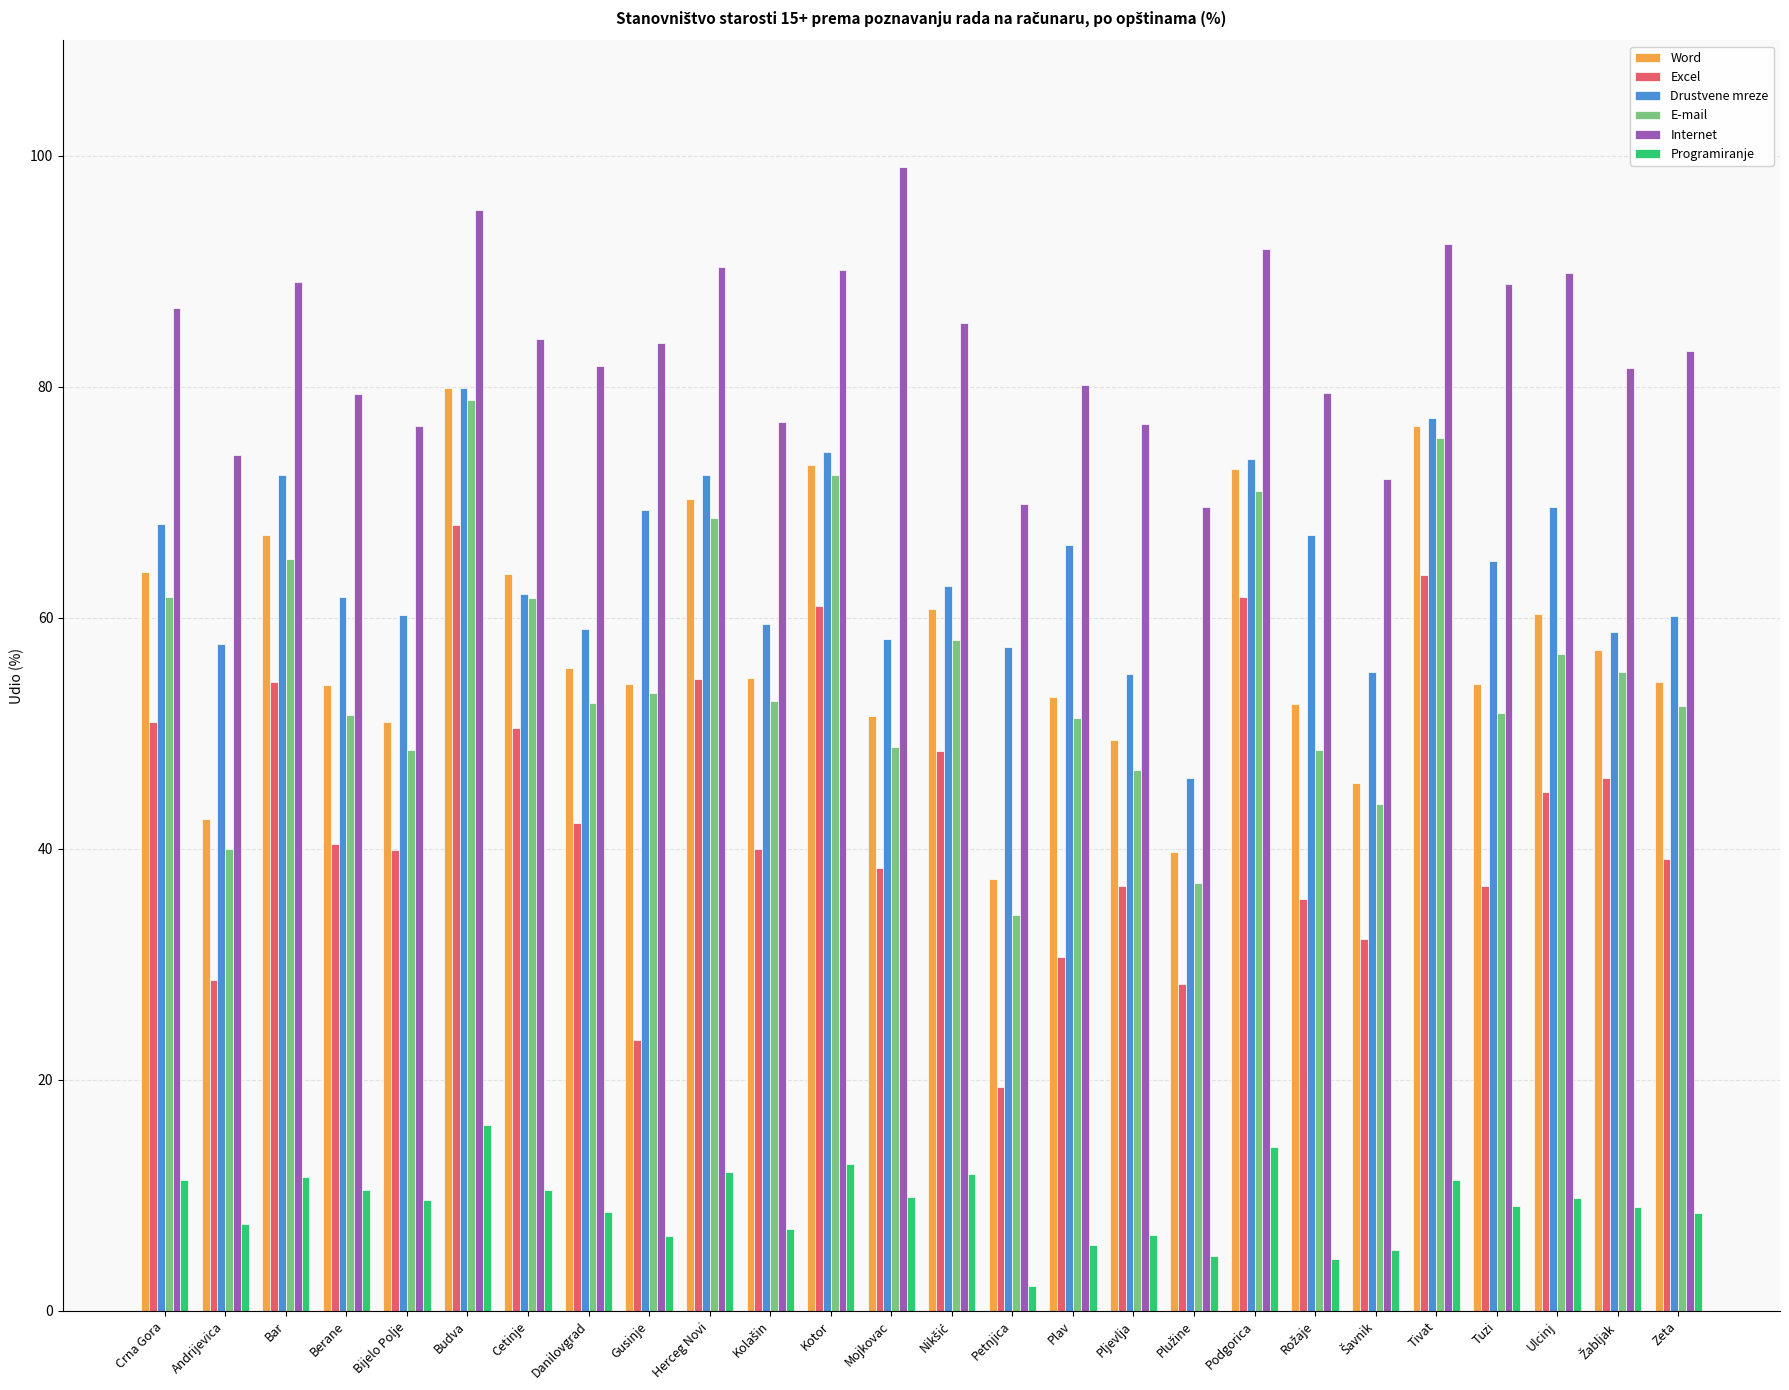

Is it true that Word equals 90.6 at Cetinje?

False